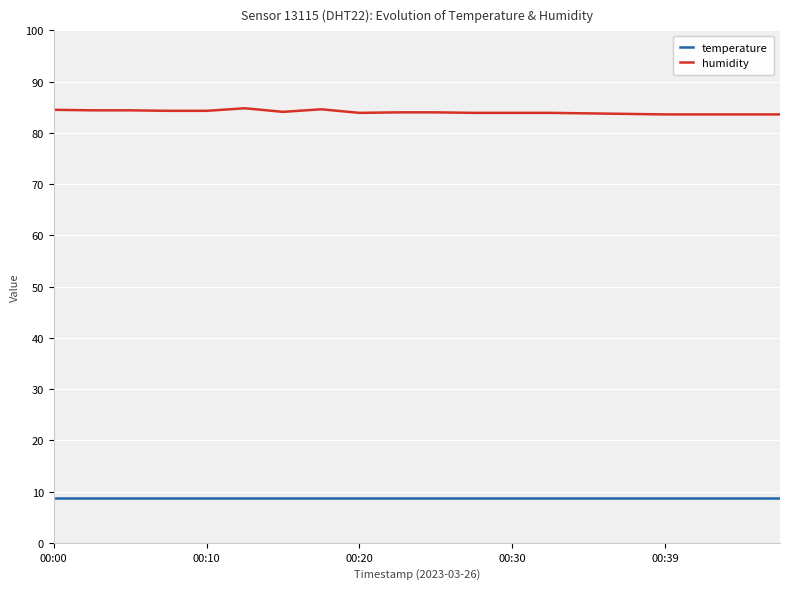

True or false: humidity and temperature intersect in this chart.

False